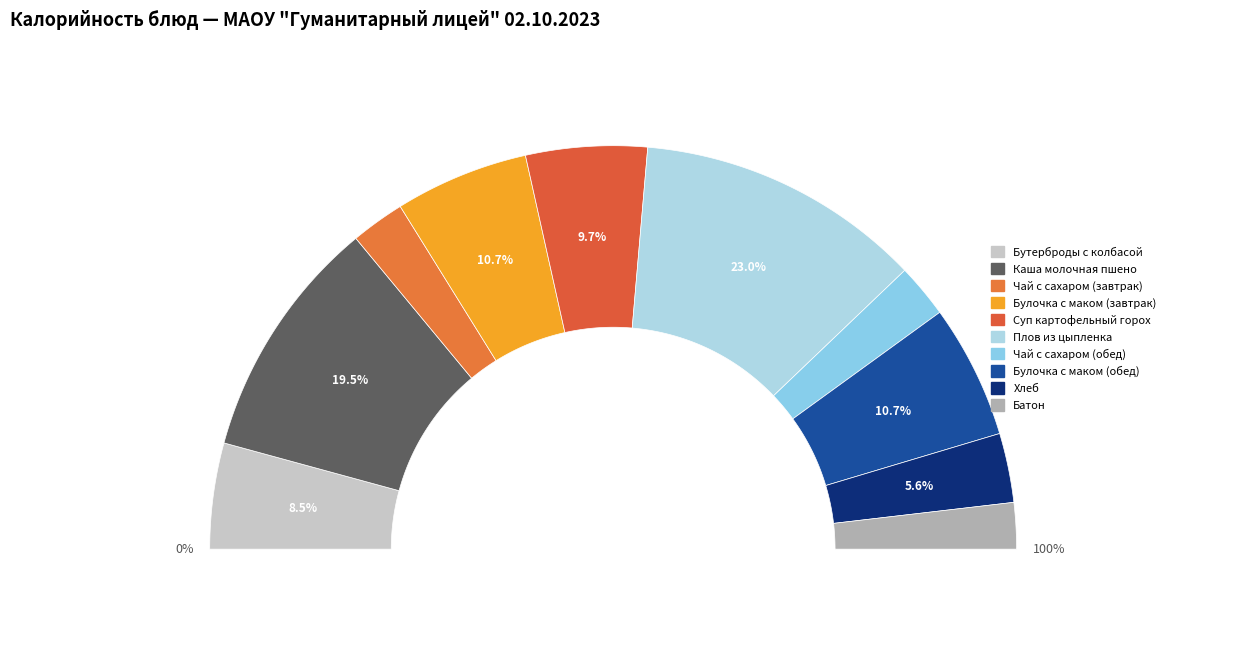

To the nearest percent, what percentage of the pie is Суп картофельный горох?

10%